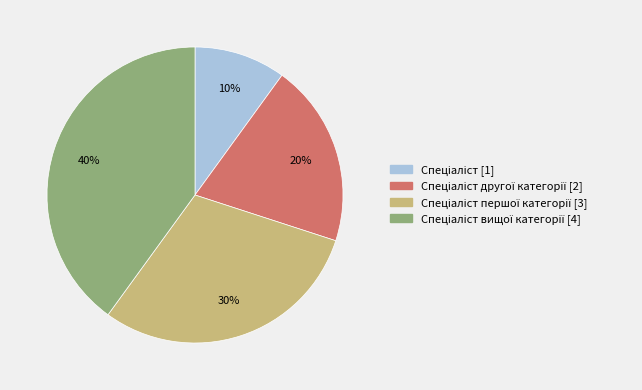

Does any single category account for the majority?

No